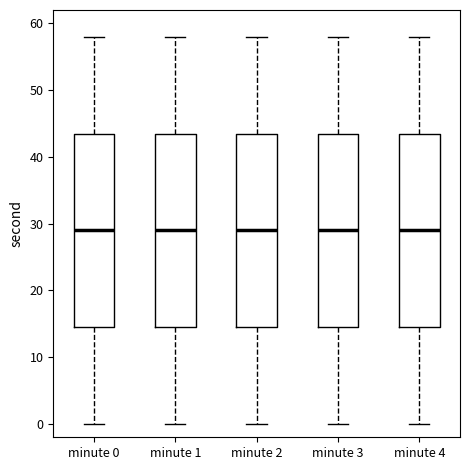

Where does the lower whisker of the box for minute 4 end on the y-axis? The values are not printed on the chart, so give them approximately, as read against the axis.

0